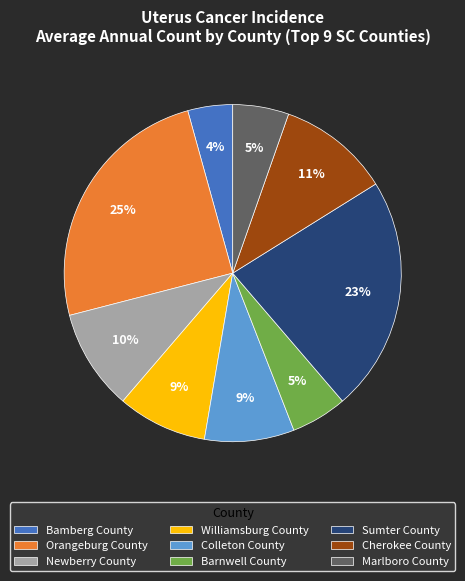

To the nearest percent, what portion does Marlboro County represent?

5%